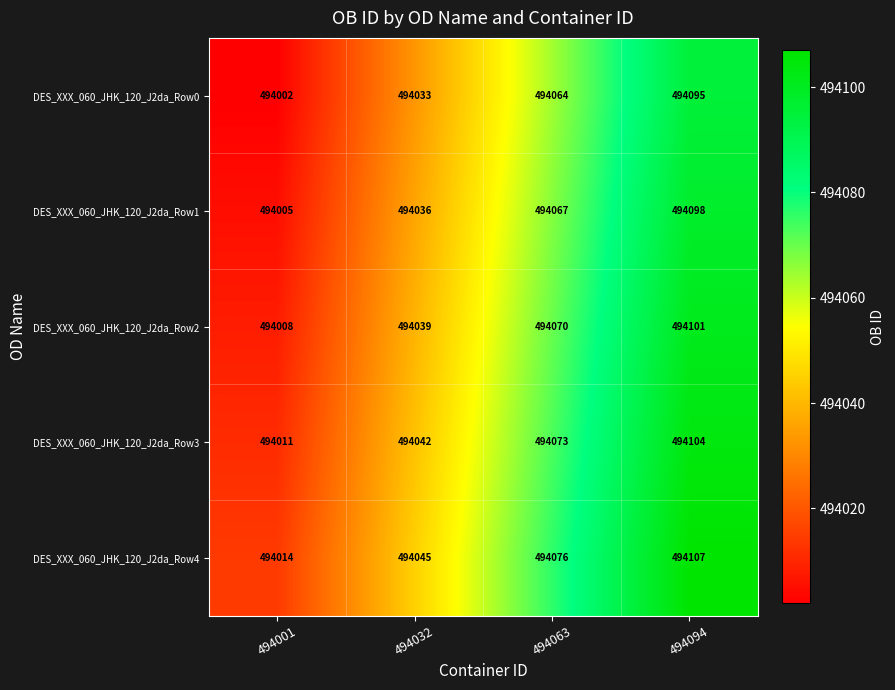

How many series are shown in this chart?

5